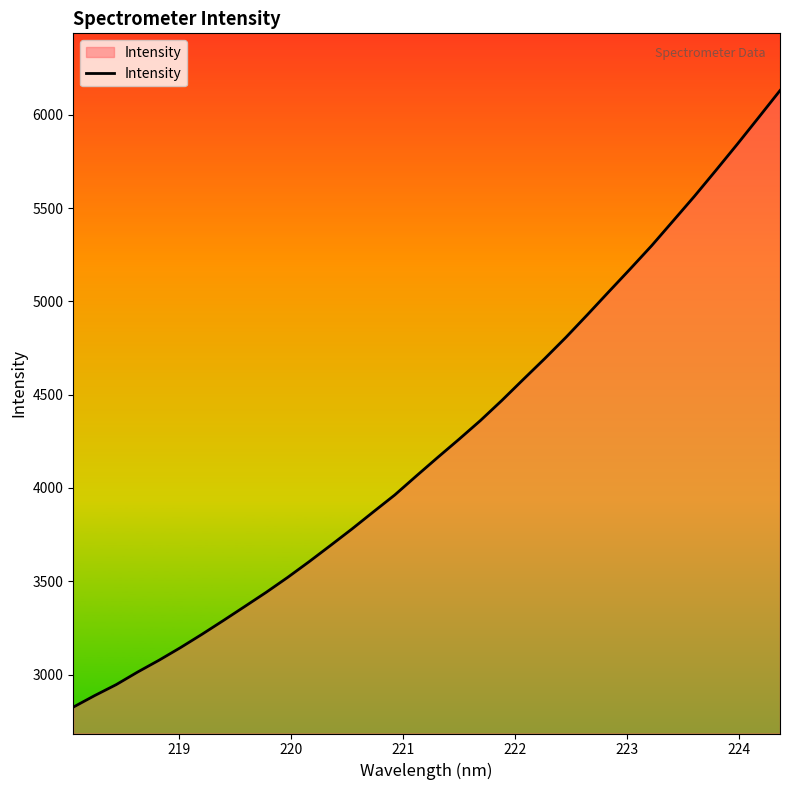

What is the difference between the maximum and minimum values?

3303.2